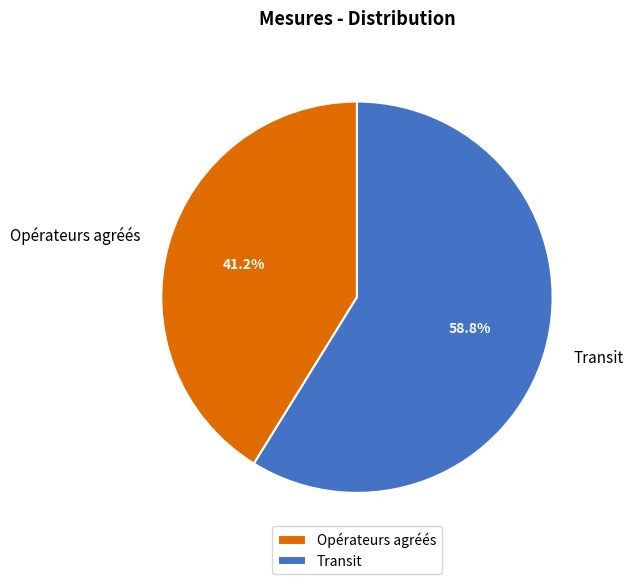

To the nearest percent, what is the difference between the largest and smallest slice percentages?

18%